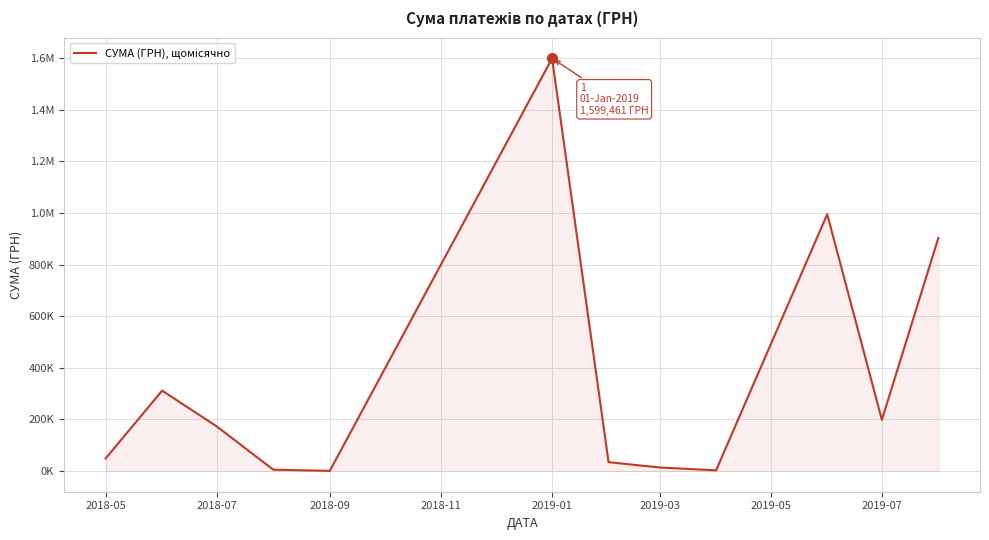

Is this an area chart (filled region under the line)?

Yes